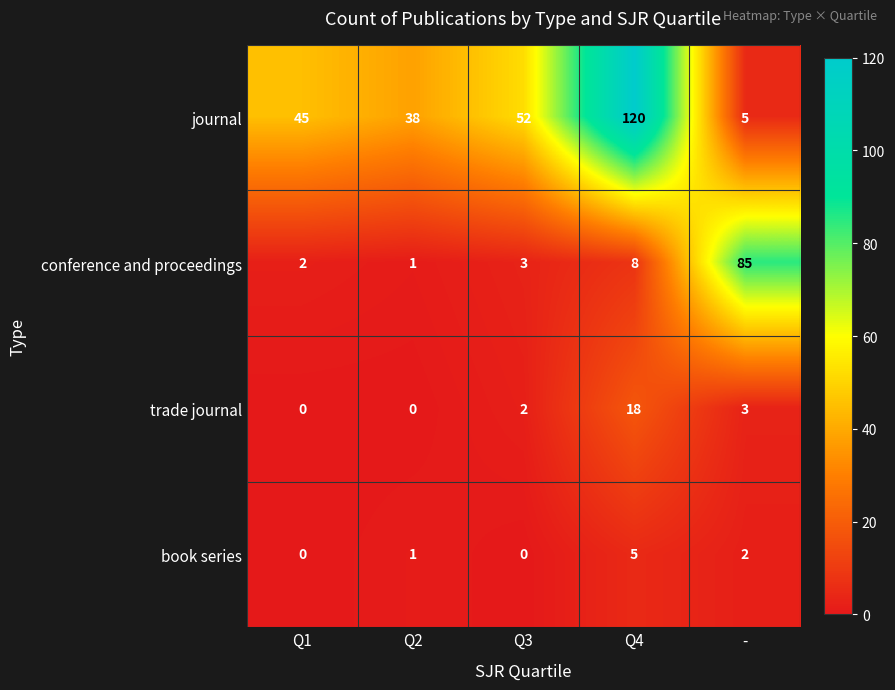

What is the difference between the highest and lowest values at Q3?

52